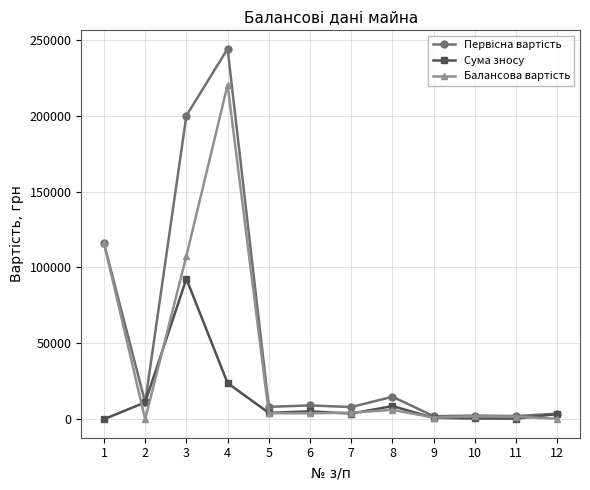

What is the total value across all series at 3?

400000.0